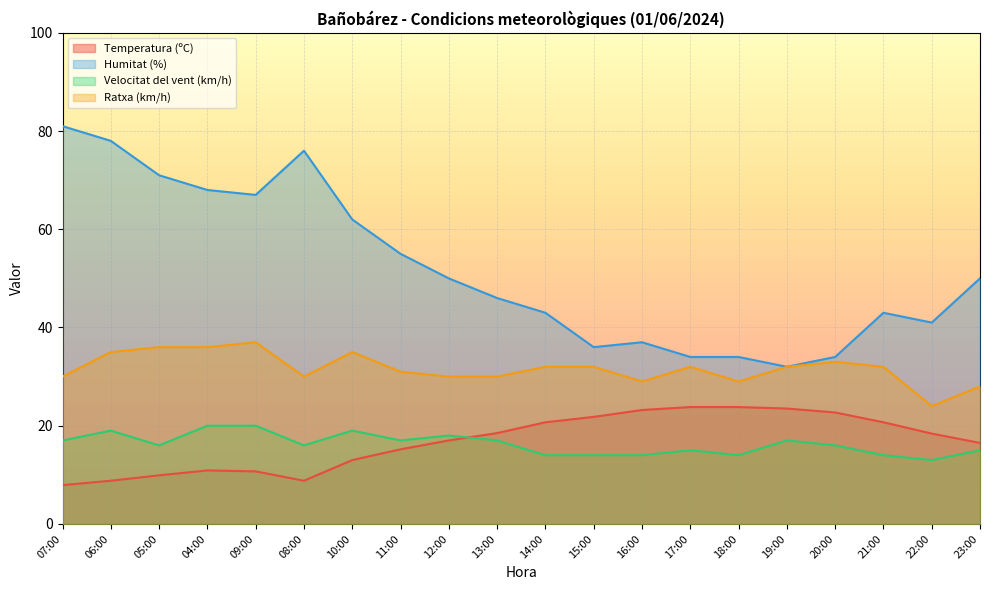

What is the lowest value of the Temperatura (ºC) series?

7.9